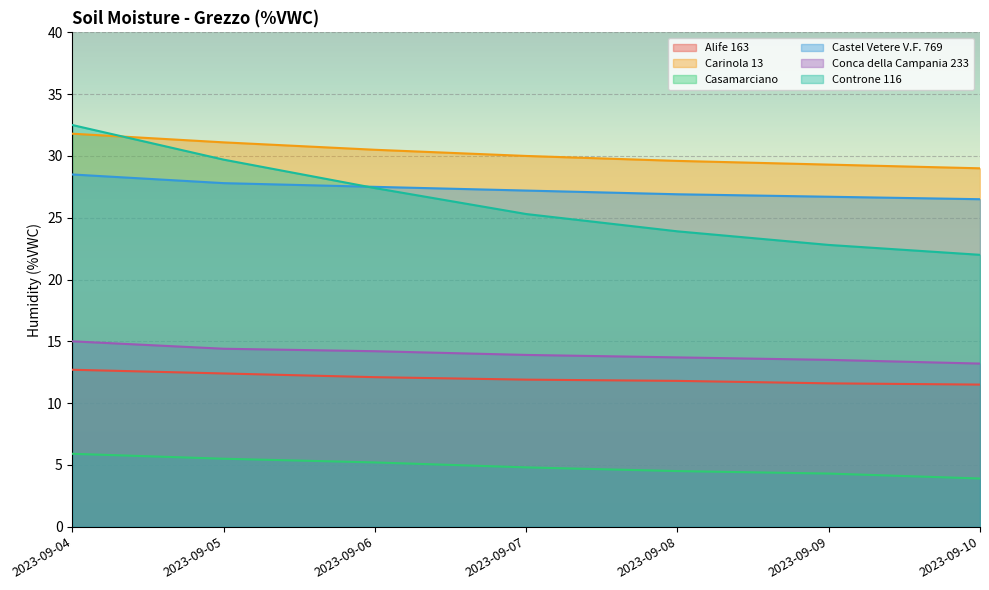

List the series in order of their peak value, highest first.

Controne 116, Carinola 13, Castel Vetere V.F. 769, Conca della Campania 233, Alife 163, Casamarciano